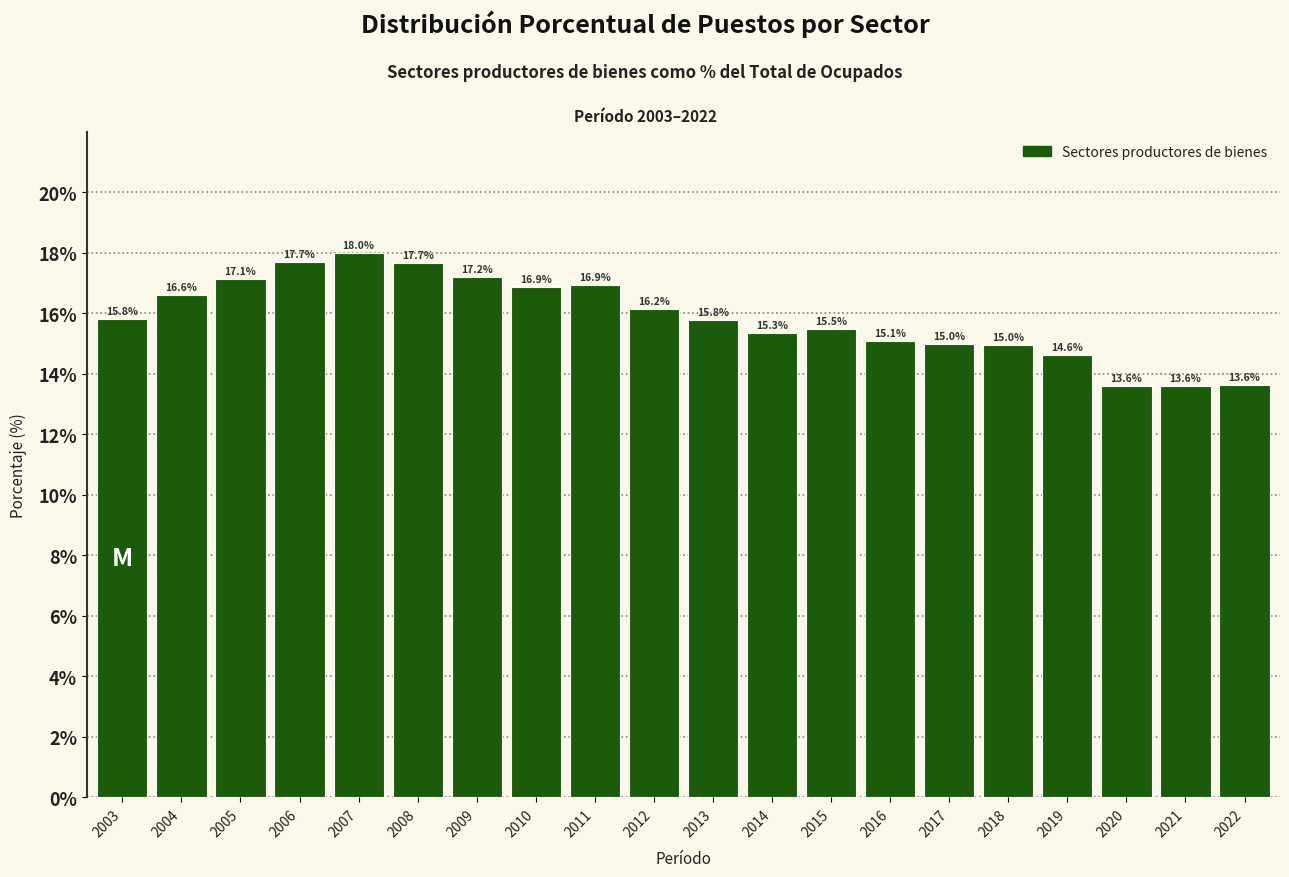

Reading left to right, what are all the values shown in this chart?

15.8	16.6	17.1	17.7	18.0	17.7	17.2	16.9	16.9	16.2	15.8	15.3	15.5	15.1	15.0	15.0	14.6	13.6	13.6	13.6